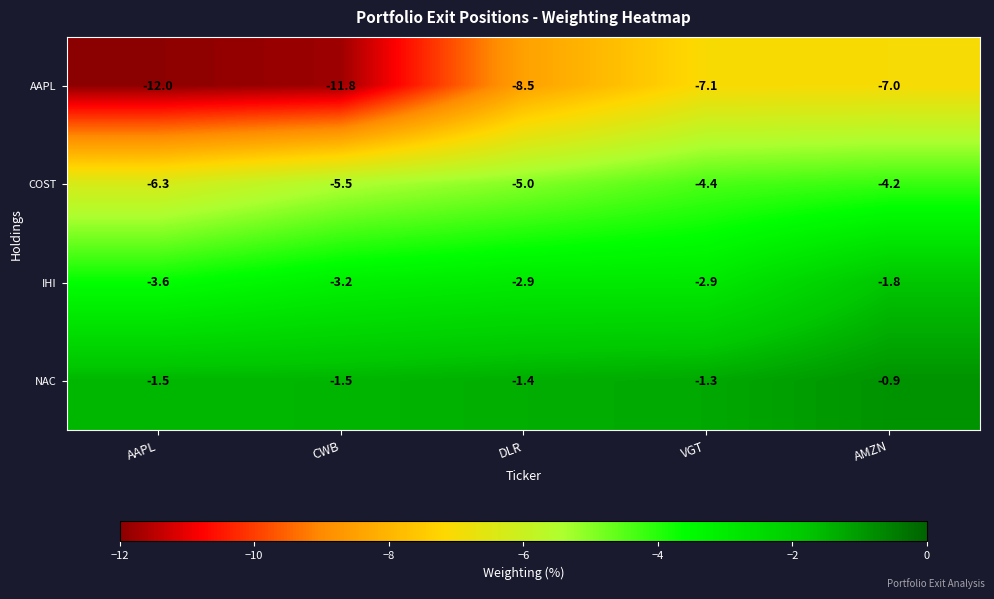

At which label does IHI first exceed -2?

AMZN